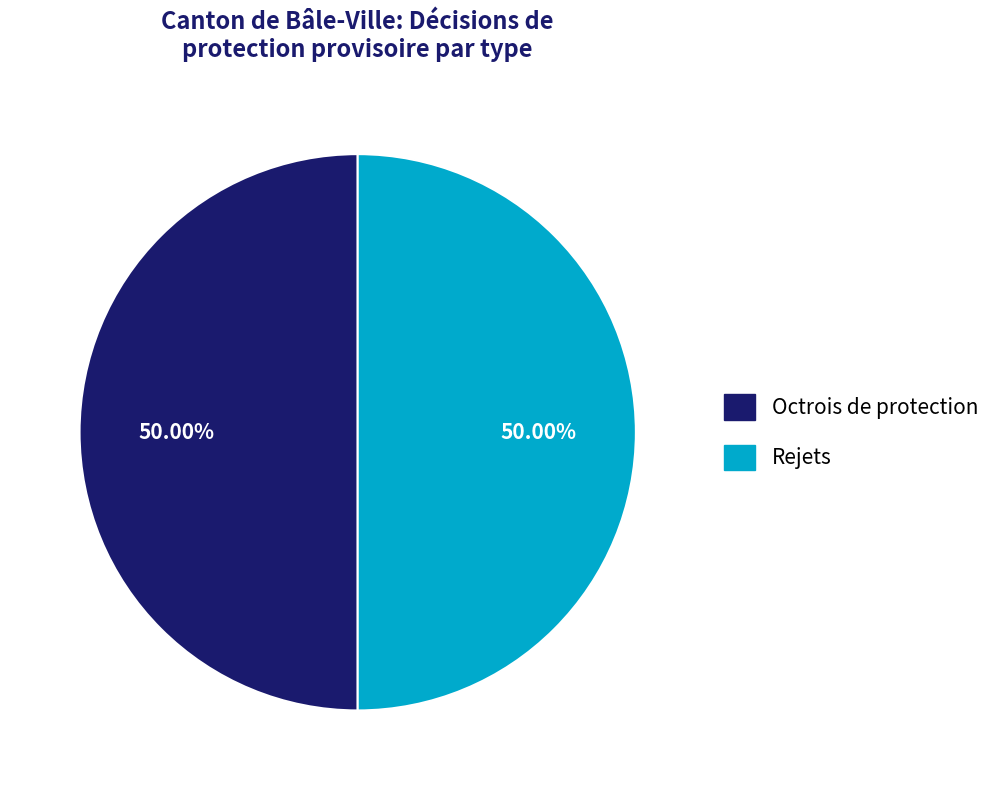

Do Rejets and Octrois de protection together represent more than half of the pie?

Yes